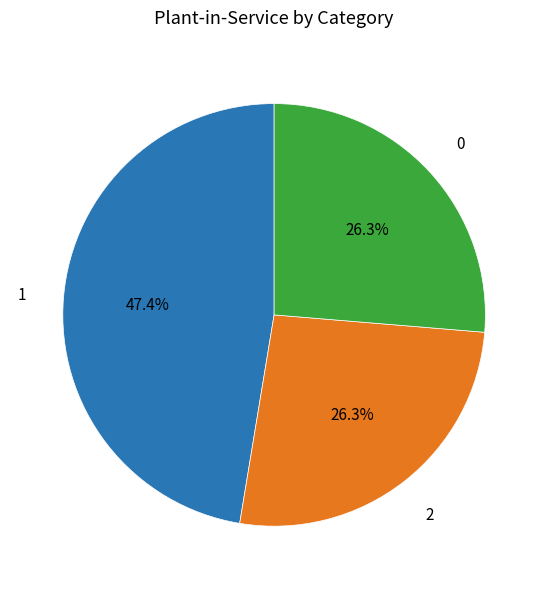

To the nearest percent, what is the difference between the largest and smallest slice percentages?

21%